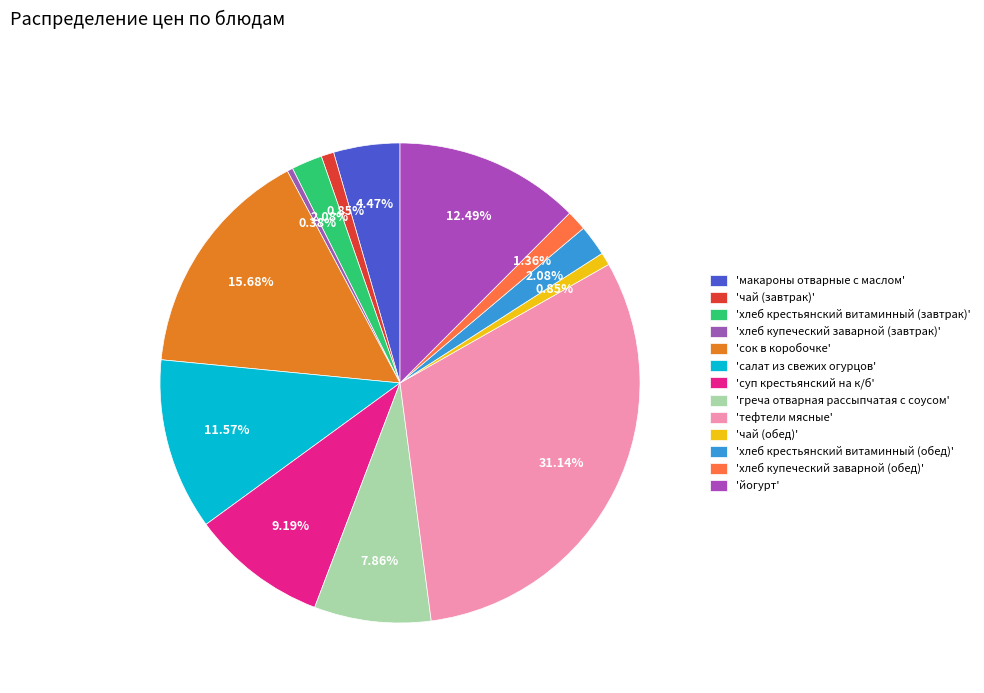

Count the number of slices in the pie.

13